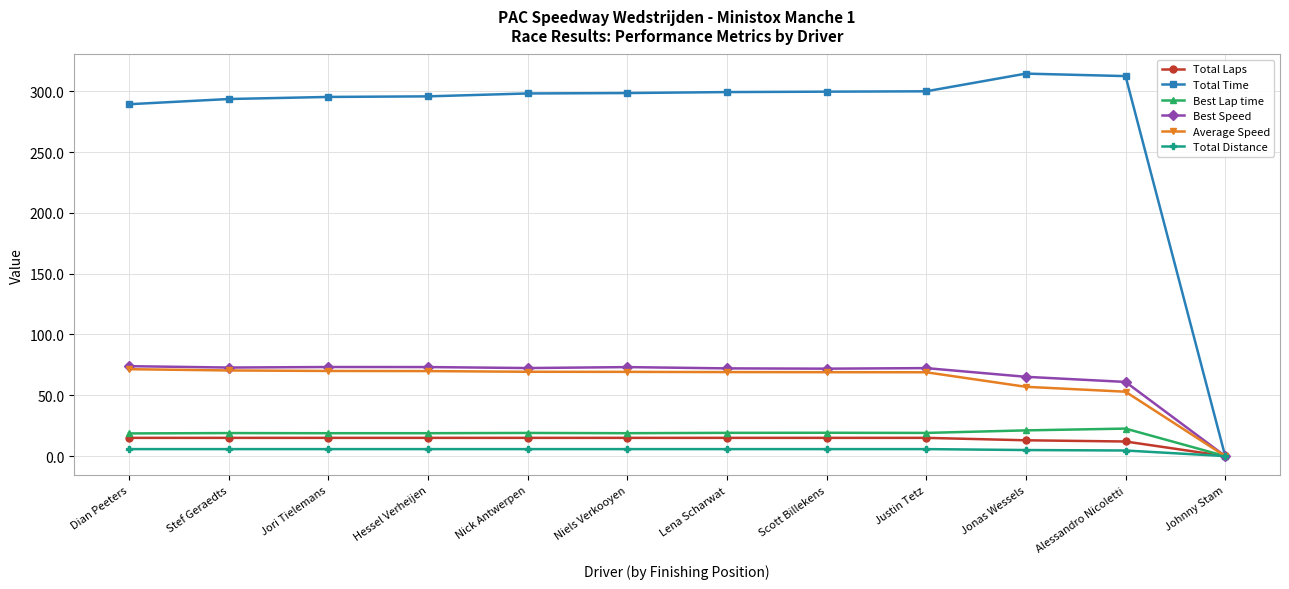

How many positive values does the Average Speed series have?

11